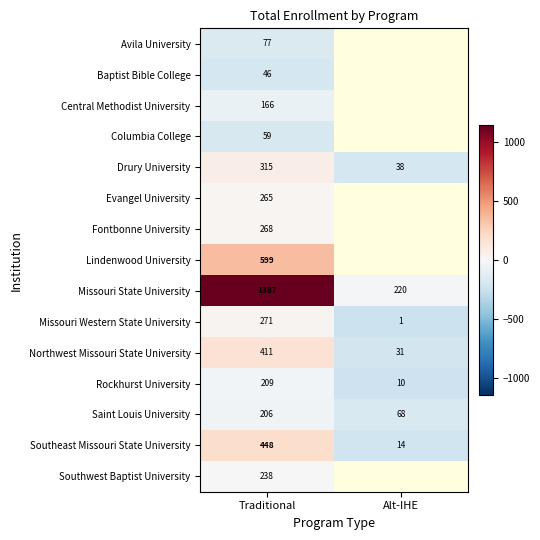

Rank the series at Traditional from highest to lowest value.

Missouri State University, Lindenwood University, Southeast Missouri State University, Northwest Missouri State University, Drury University, Missouri Western State University, Fontbonne University, Evangel University, Southwest Baptist University, Rockhurst University, Saint Louis University, Central Methodist University, Avila University, Columbia College, Baptist Bible College